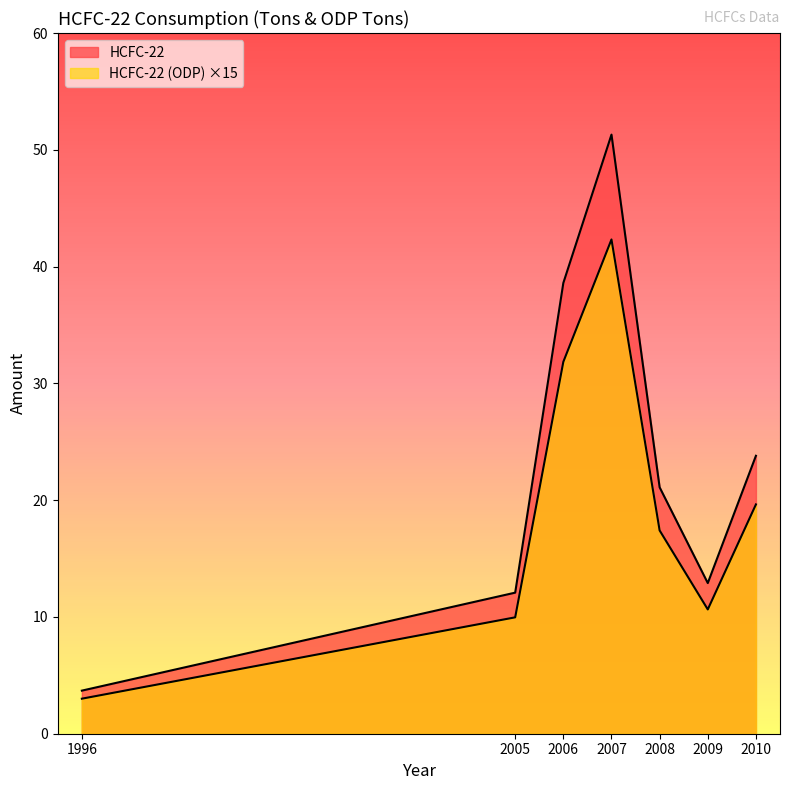

At which label does HCFC-22 (ODP) reach its peak?

2007